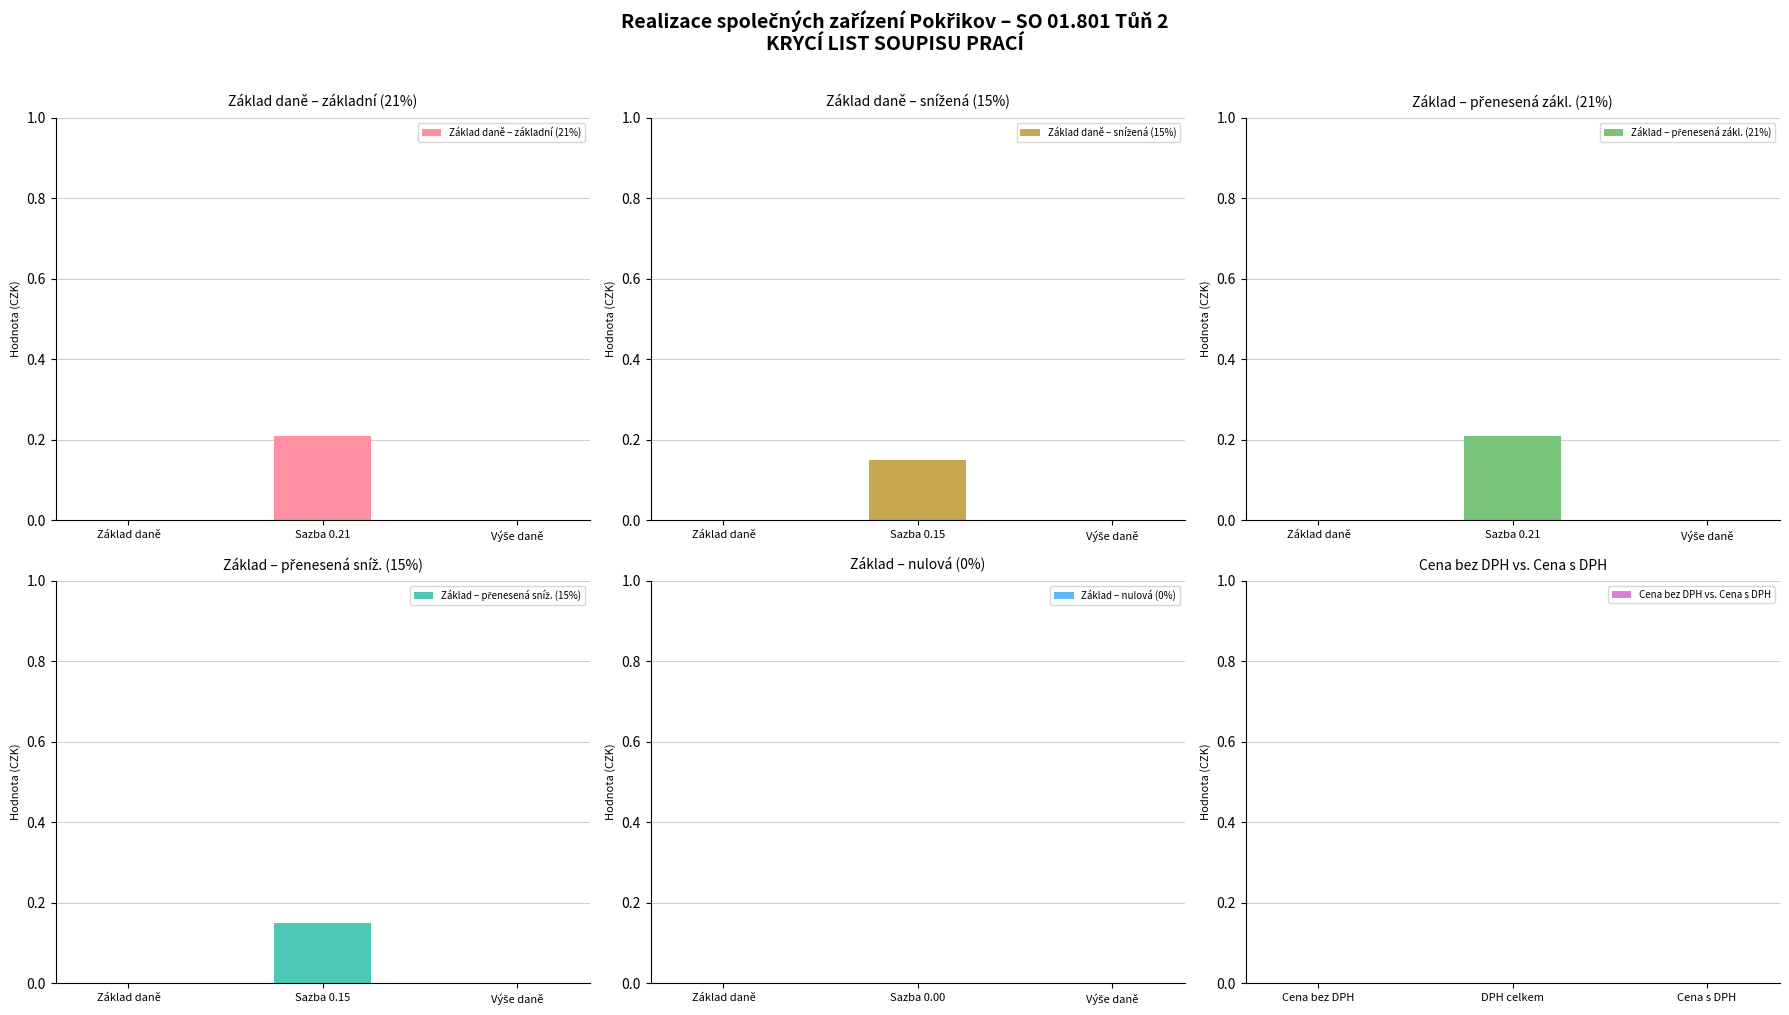

What are all the series names shown in the legend?

Základ daně – základní (21%), Základ daně – snížená (15%), Základ – přenesená zákl. (21%), Základ – přenesená sníž. (15%), Základ – nulová (0%), Cena bez DPH vs. Cena s DPH